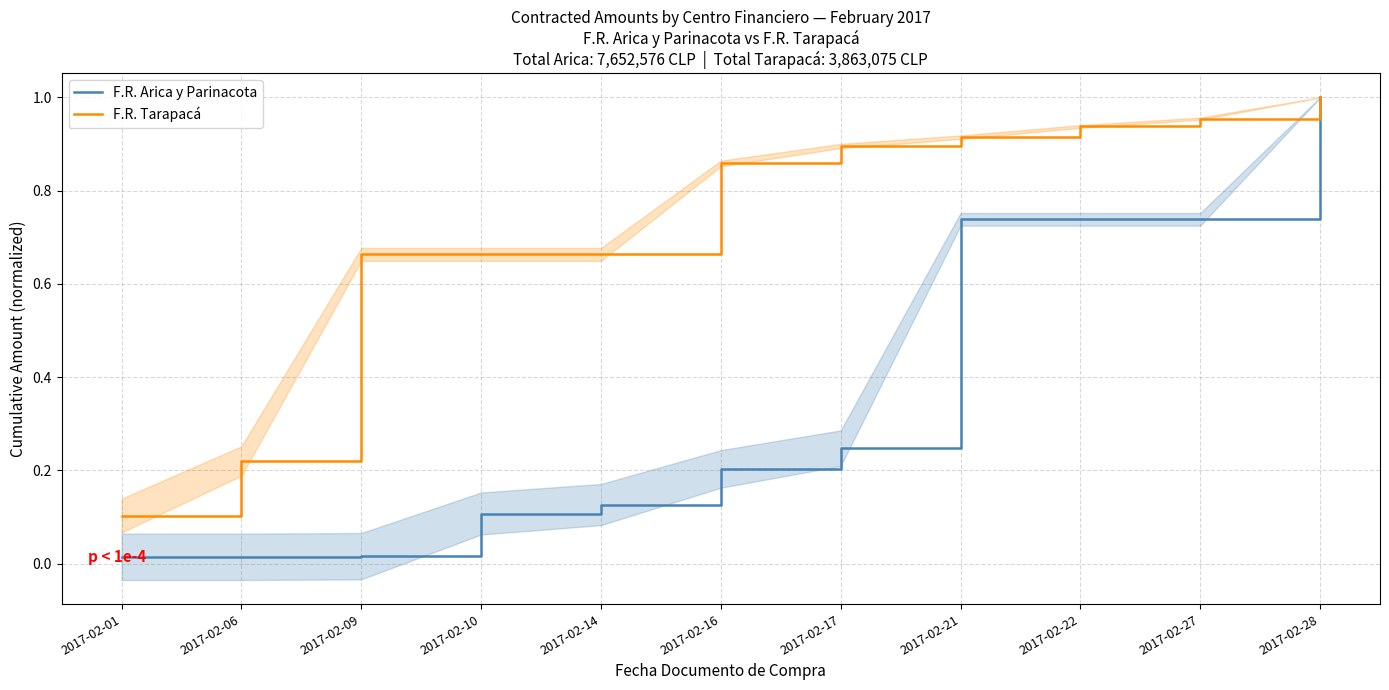

What is the average value of the F.R. Arica y Parinacota series?

0.4